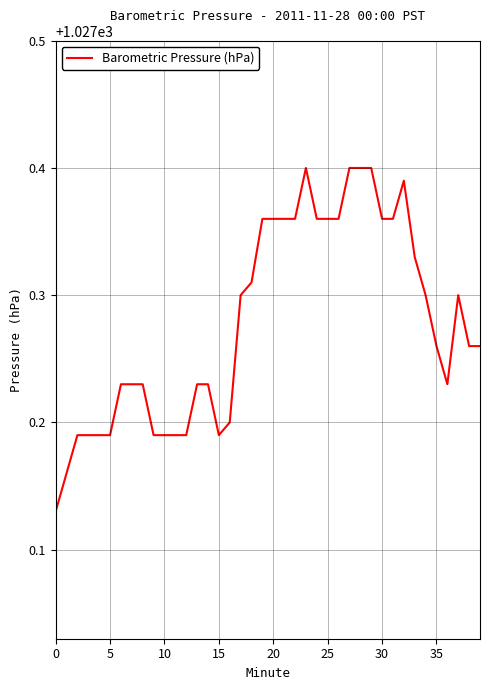

Does the chart display data point markers on the line(s)?

No